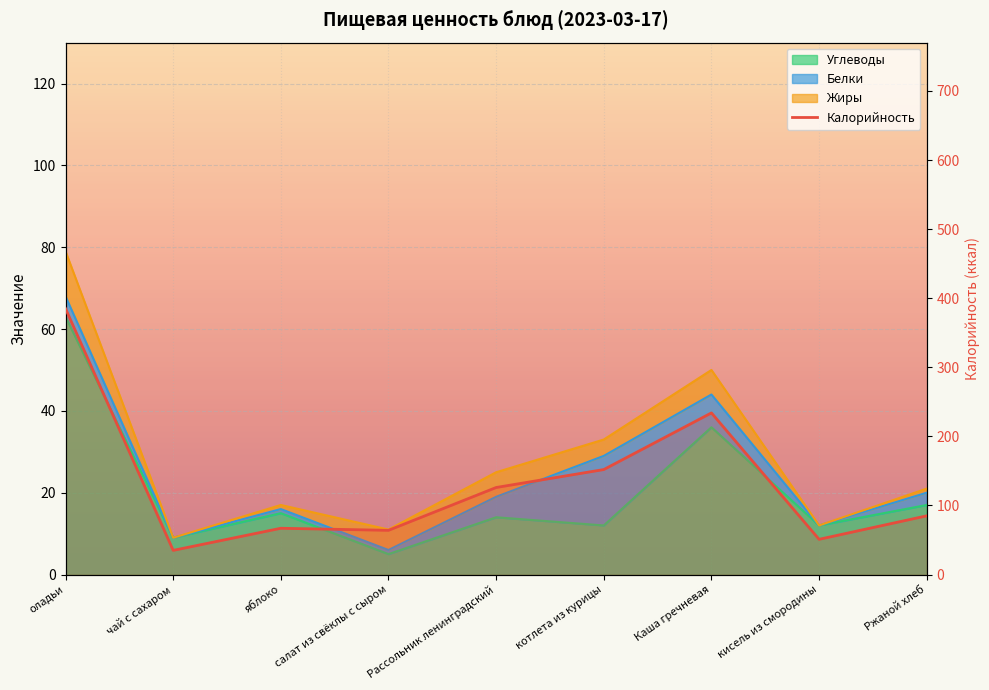

Read the Углеводы value at Ржаной хлеб, to the nearest 10.

20